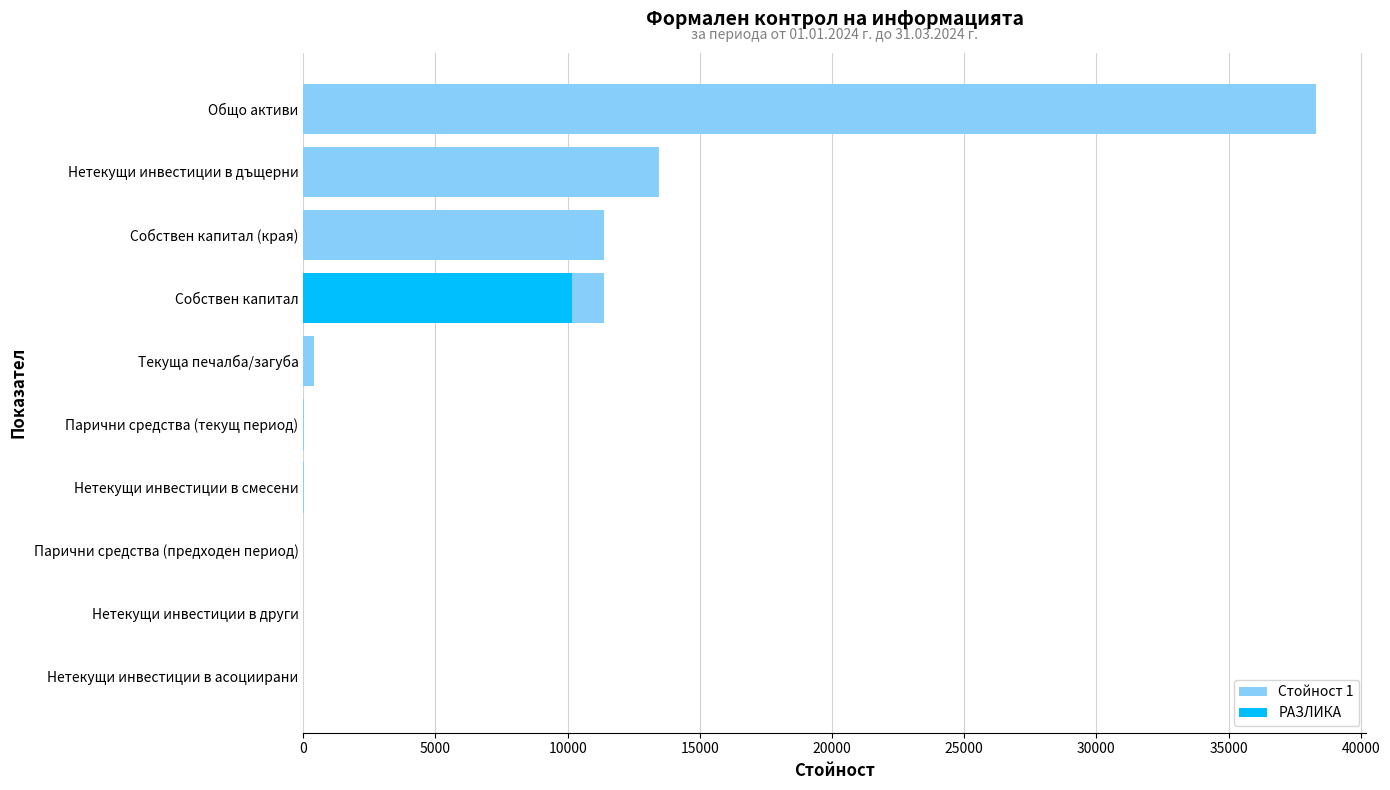

How many series are shown in this chart?

2